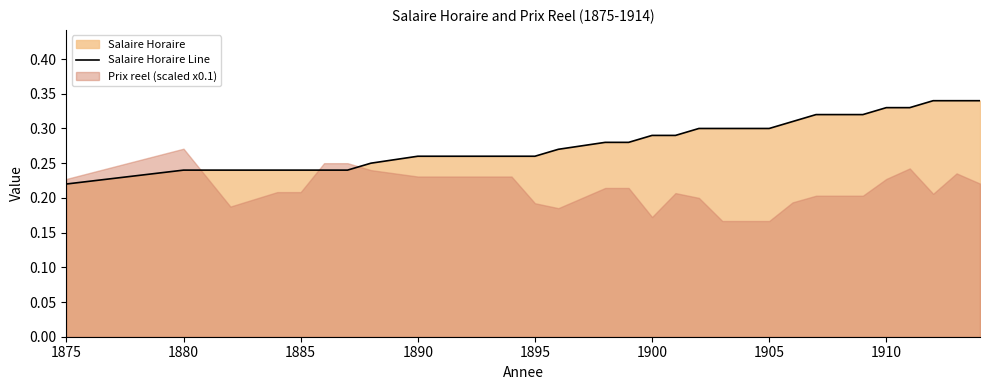

Count the number of categories in the chart.

29